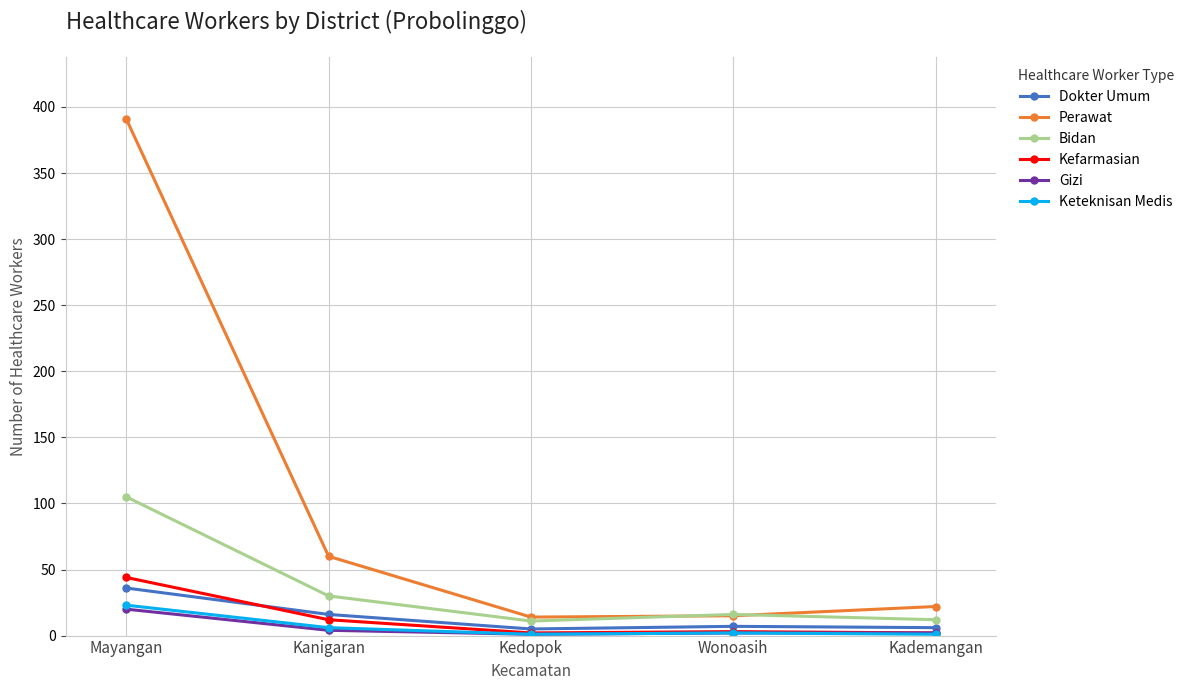

Does the chart have visible grid lines?

Yes